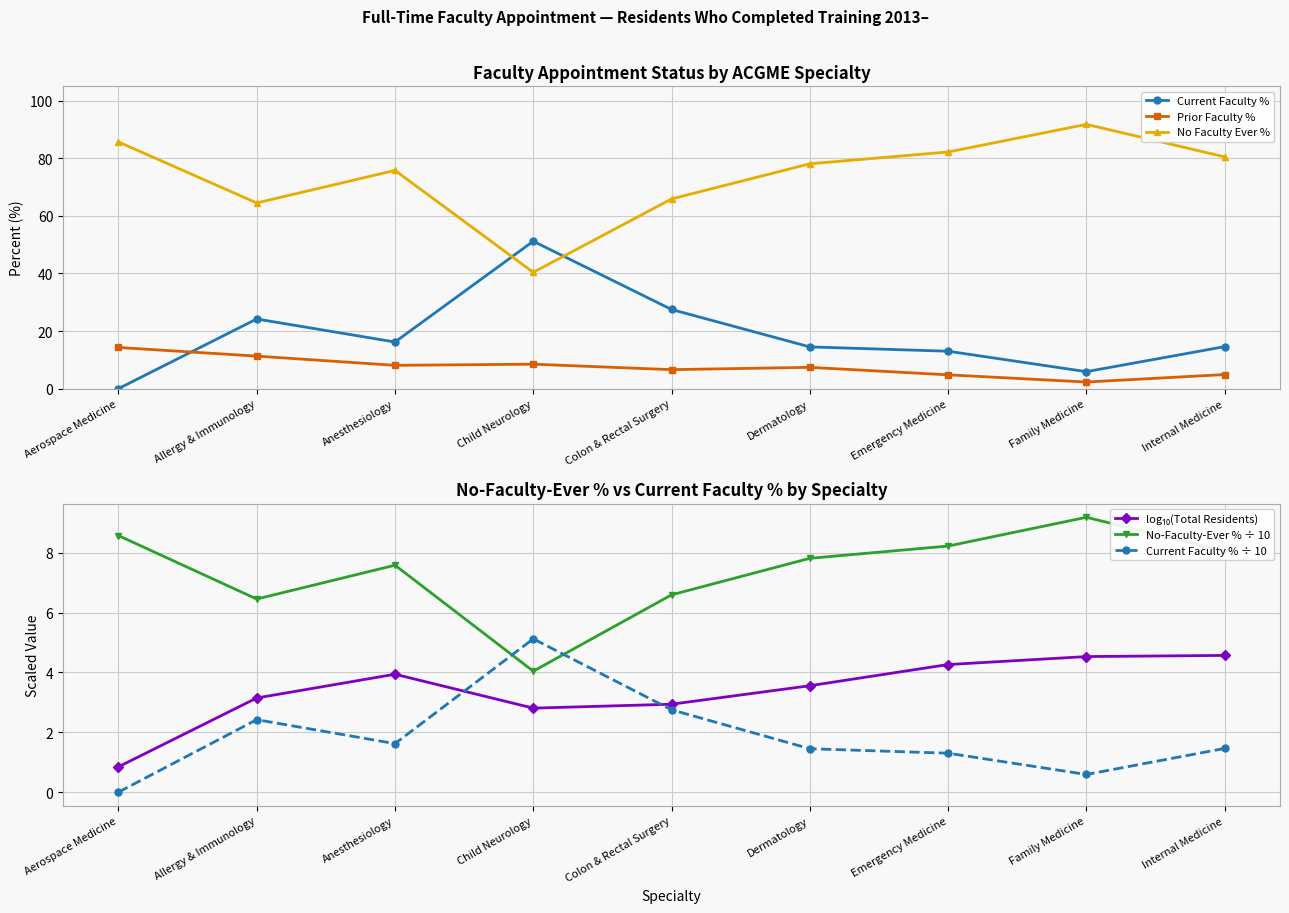

Between Dermatology and Family Medicine, which series saw the biggest shift?

No Faculty Ever %